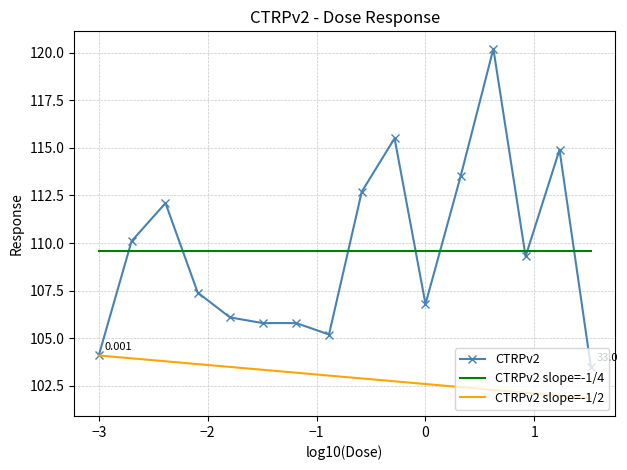

Reading right to left, transcribe all the data shown in this chart.

CTRPv2: 103.5	114.9	109.3	120.2	113.5	106.8	115.5	112.7	105.2	105.8	105.8	106.1	107.4	112.1	110.1	104.1
CTRPv2 slope=-1/4: 109.6	109.6	109.6	109.6	109.6	109.6	109.6	109.6	109.6	109.6	109.6	109.6	109.6	109.6	109.6	109.6
CTRPv2 slope=-1/2: 101.8	102.0	102.1	102.3	102.4	102.6	102.7	102.9	103.0	103.2	103.3	103.5	103.6	103.8	103.9	104.1